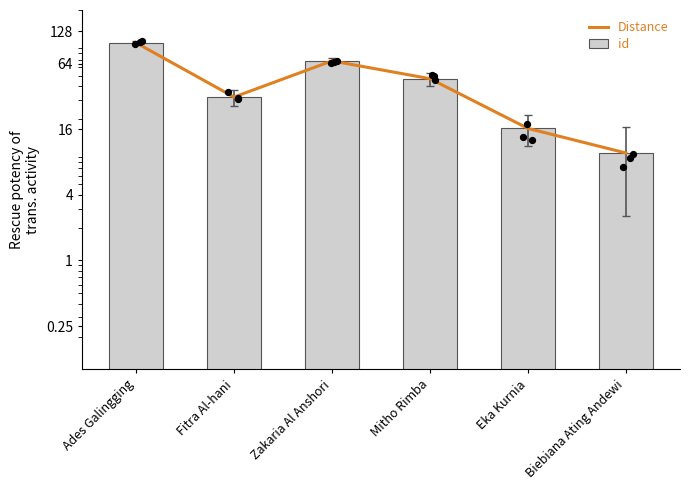

Which series reaches the maximum Y coordinate?

Distance